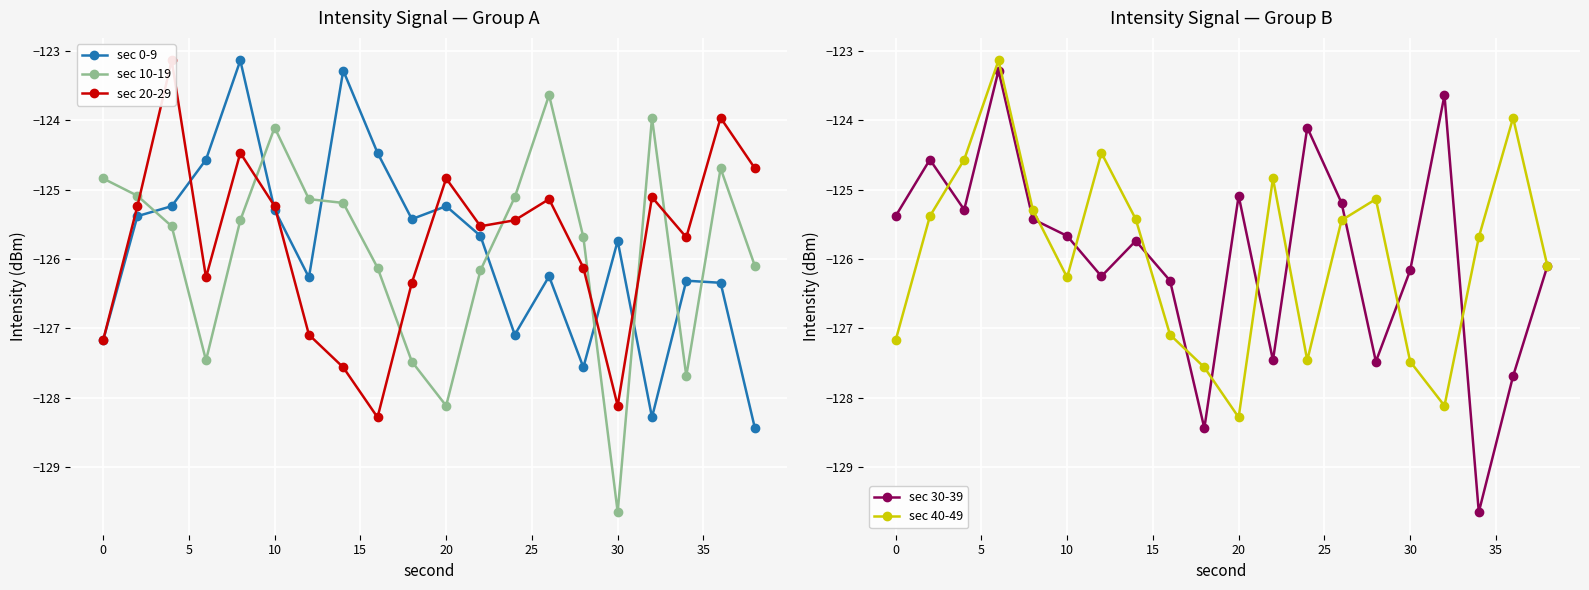

How many series are shown in this chart?

5